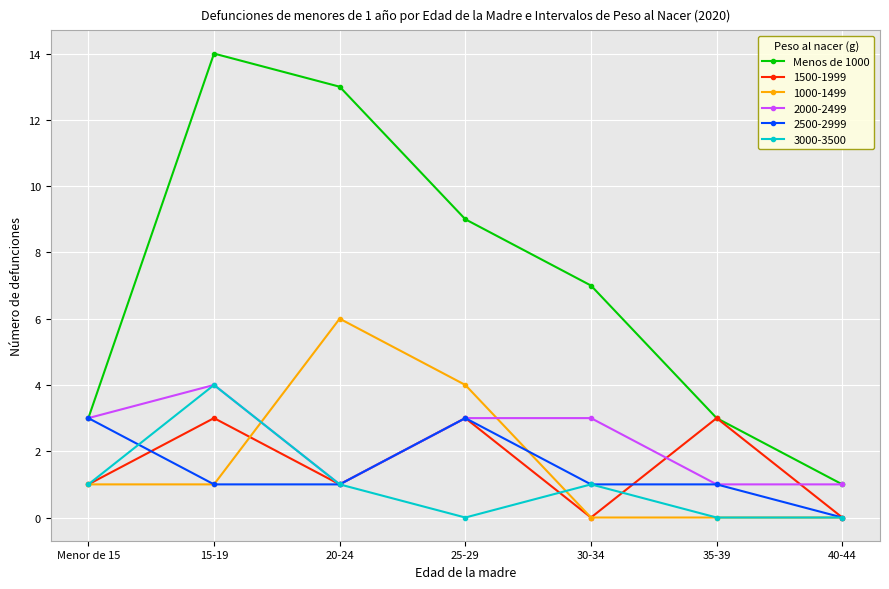

True or false: 1000-1499 and 2000-2499 cross at least once.

True